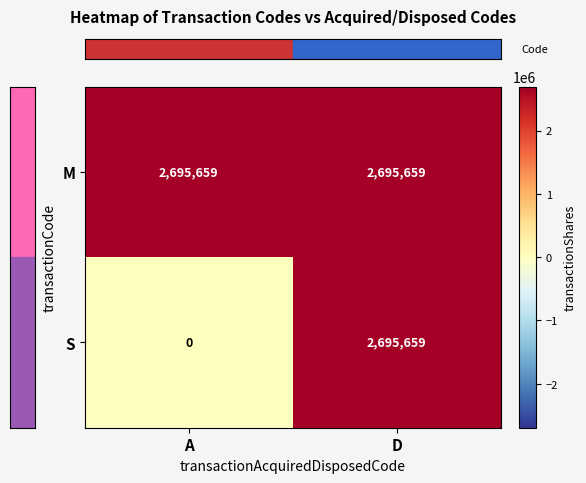

Which series changed the most between A and D?

S